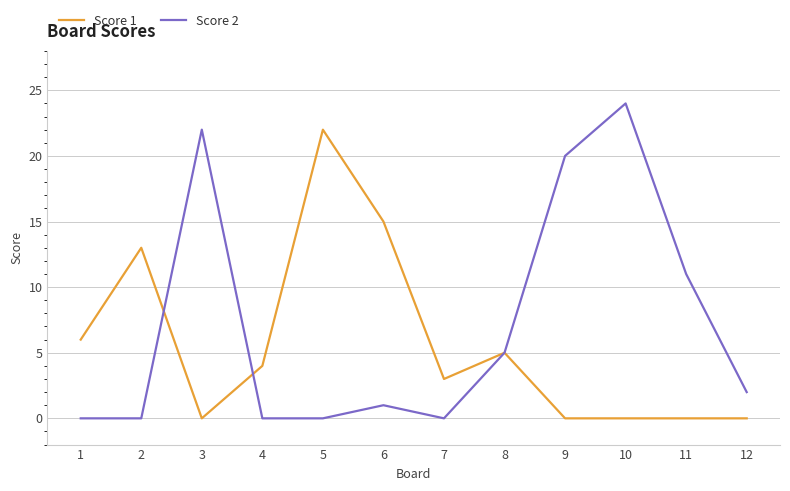

At which label does Score 1 first exceed 4?

1